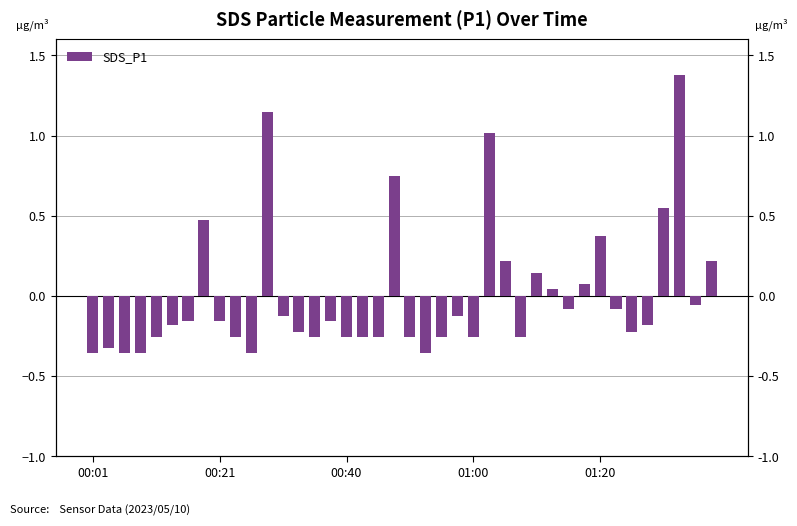

What is the ratio of the value at 31 to the value at 25?

0.1